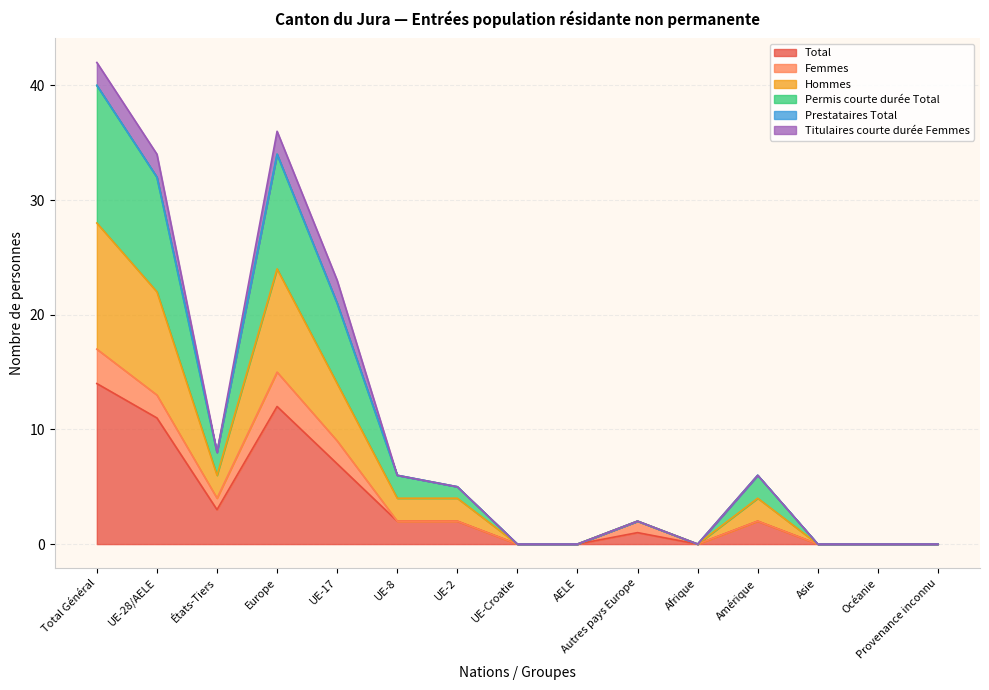

What is the maximum value for Total?

14